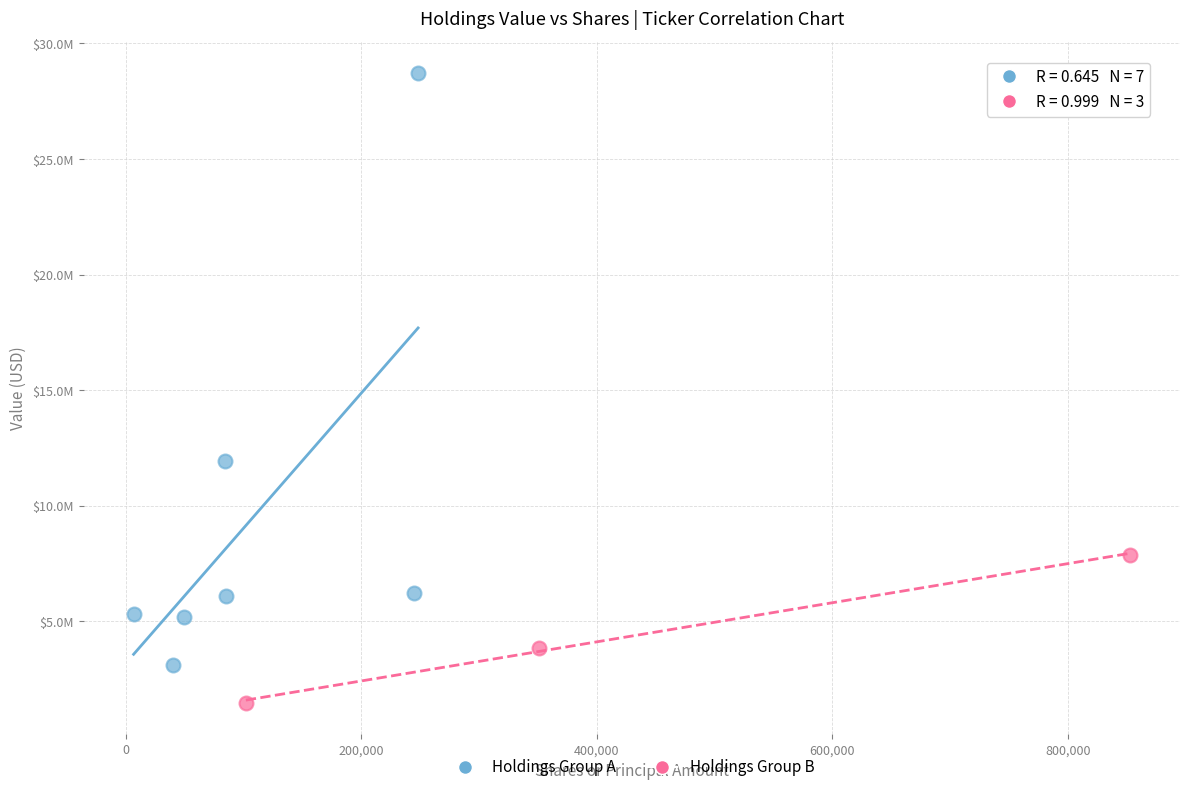

Which series contains the highest Y value?

Holdings Group A